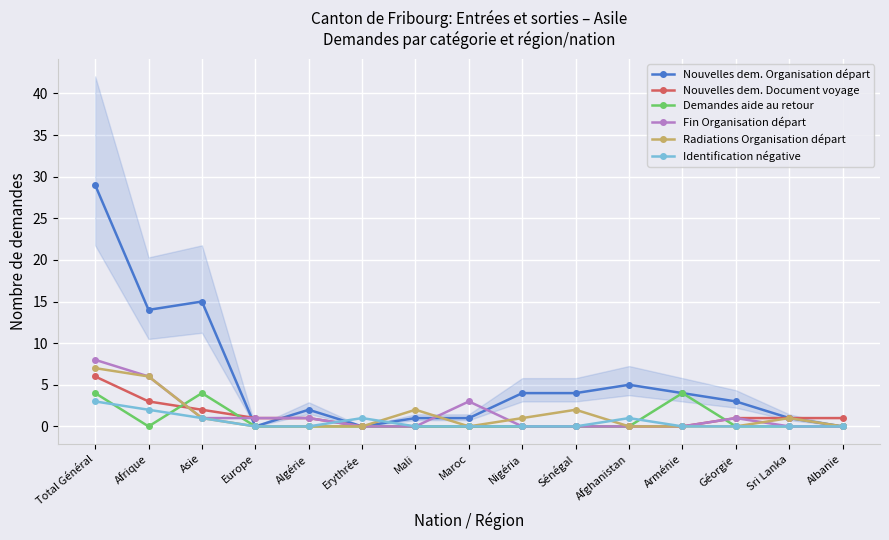

What is the total value across all series at Sri Lanka?

3